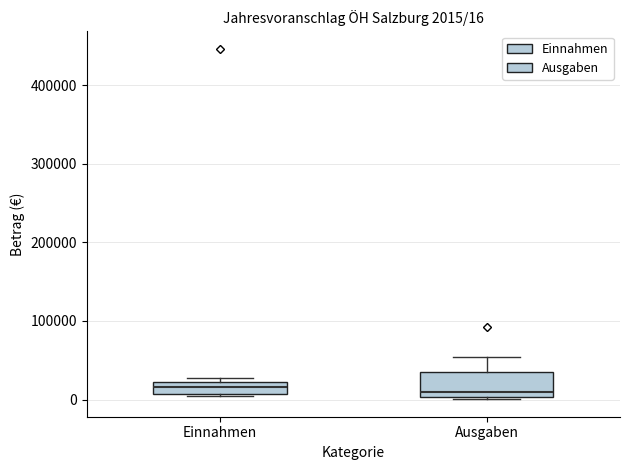

Comparing the boxes themselves (not the whiskers), which one is the tallest?

Ausgaben